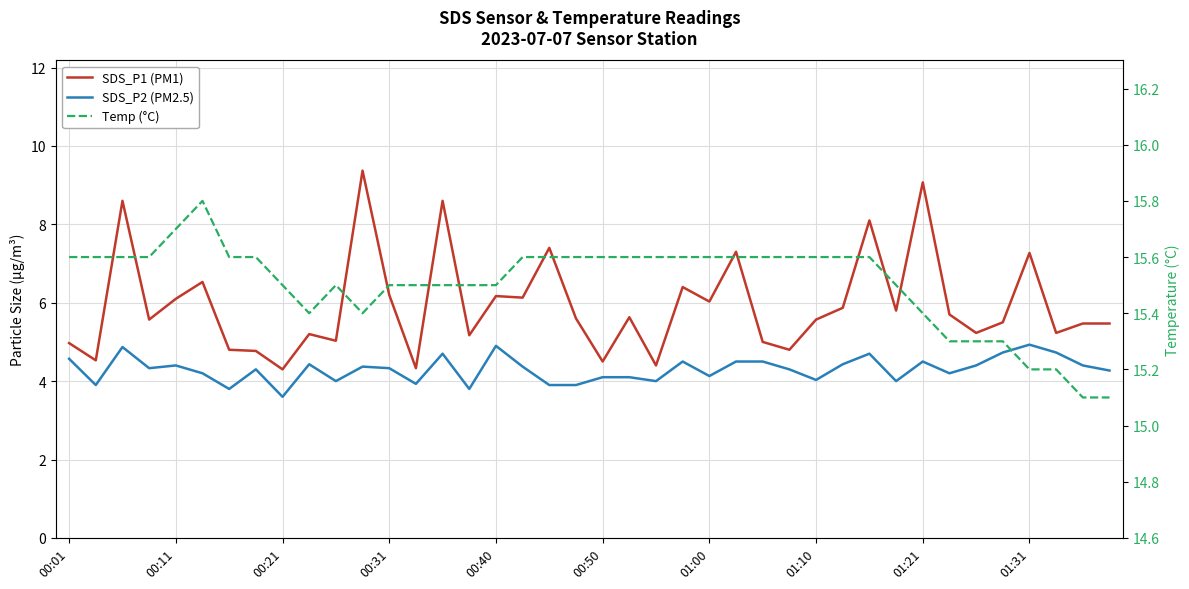

How many data points does each series have?

40